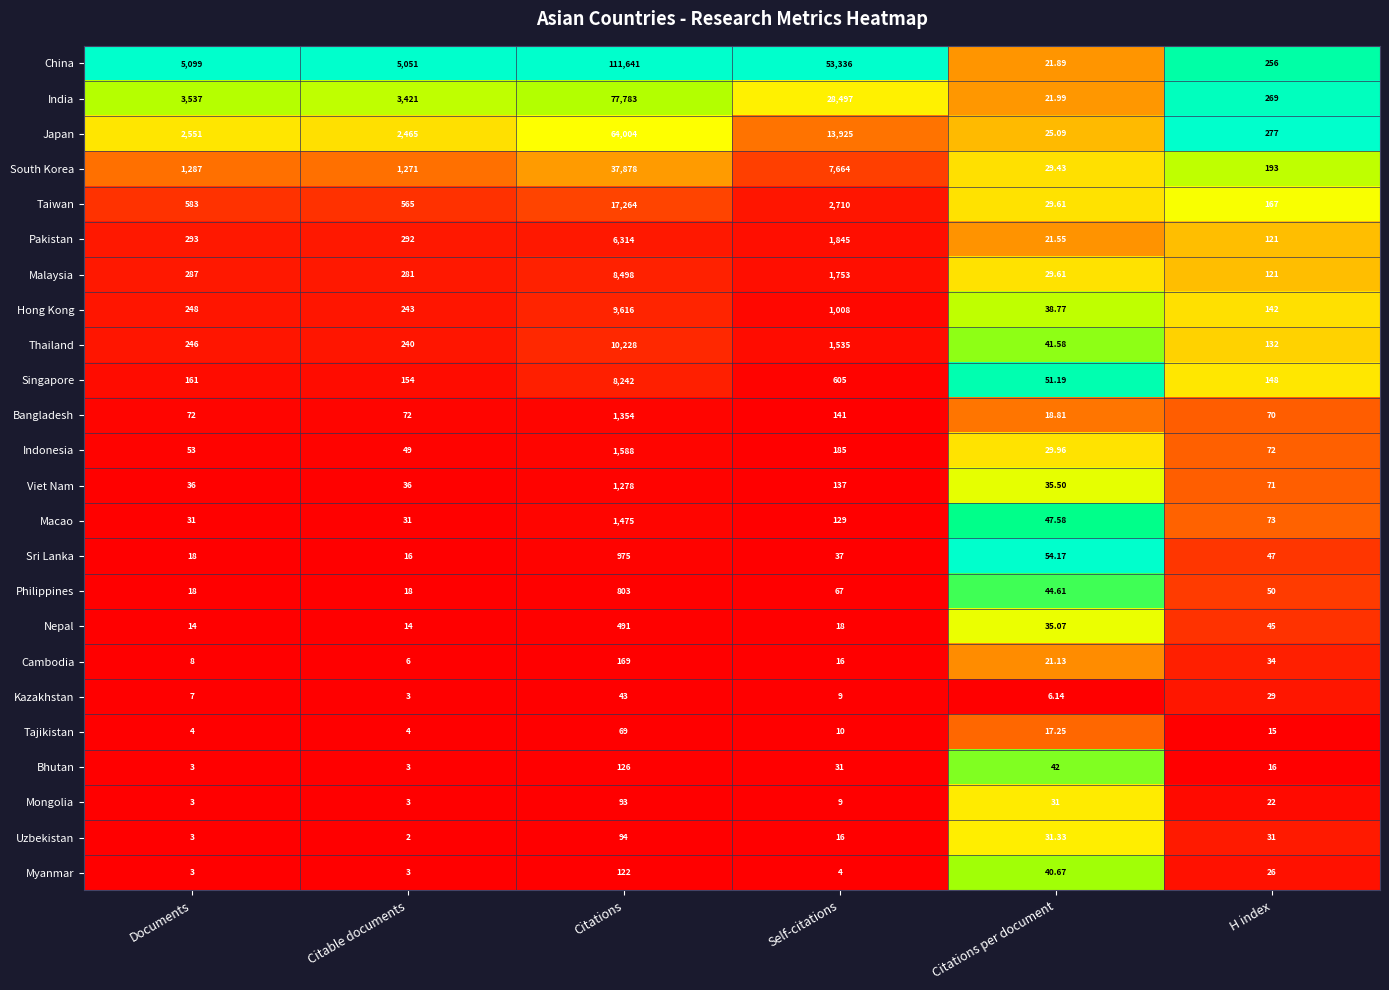

List the labels in order of Malaysia value, smallest first.

Citations per document, H index, Citable documents, Documents, Self-citations, Citations